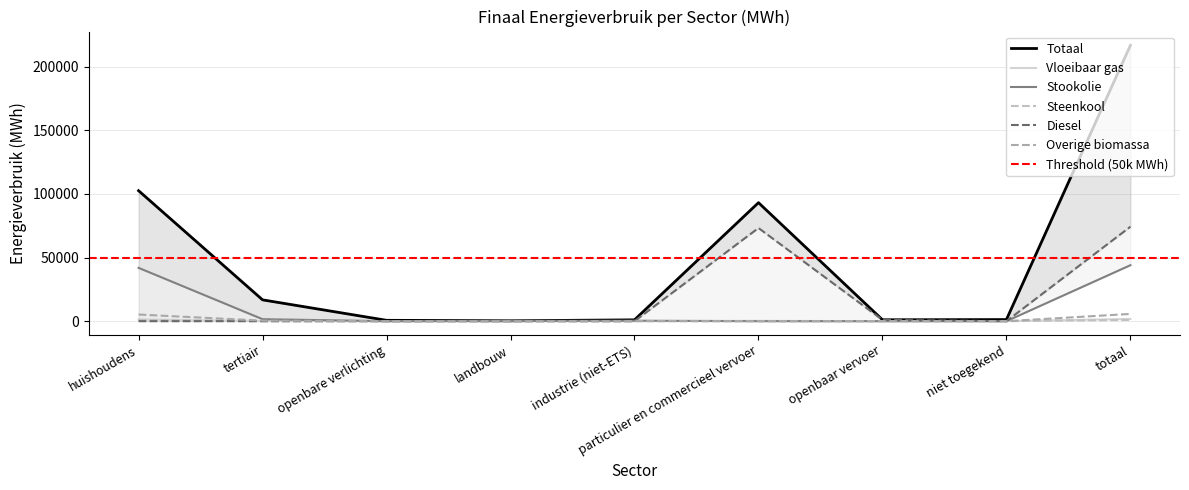

True or false: Totaal and Overige biomassa intersect in this chart.

False